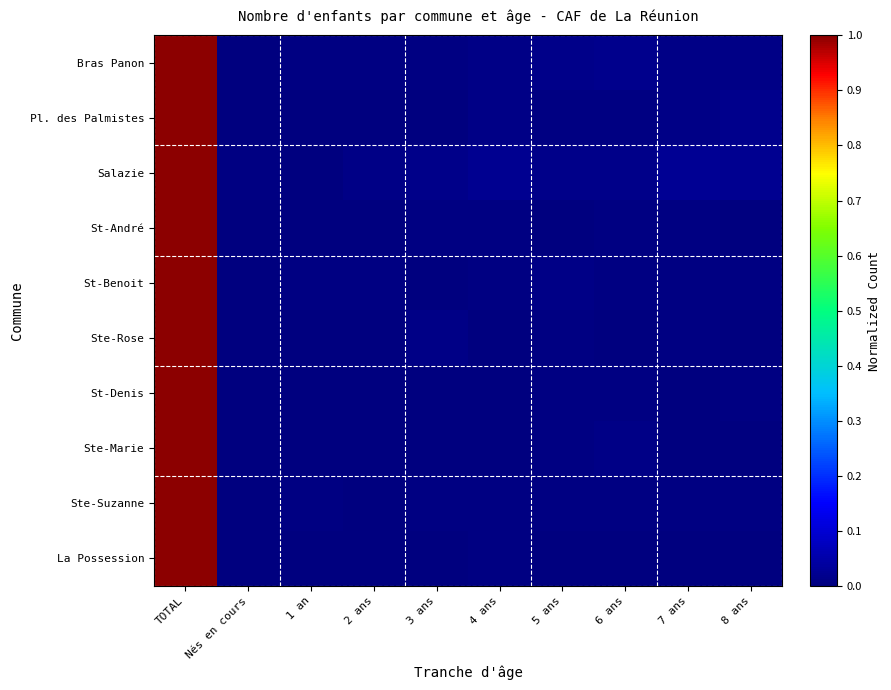

Reading left to right, list all the values displayed in this chart.

Bras Panon: TOTAL=1.0	Nés en cours=0.0	1 an=0.0	2 ans=0.0	3 ans=0.0	4 ans=0.0	5 ans=0.0	6 ans=0.0	7 ans=0.0	8 ans=0.0
Pl. des Palmistes: TOTAL=1.0	Nés en cours=0.0	1 an=0.0	2 ans=0.0	3 ans=0.0	4 ans=0.0	5 ans=0.0	6 ans=0.0	7 ans=0.0	8 ans=0.0
Salazie: TOTAL=1.0	Nés en cours=0.0	1 an=0.0	2 ans=0.0	3 ans=0.0	4 ans=0.0	5 ans=0.0	6 ans=0.0	7 ans=0.0	8 ans=0.0
St-André: TOTAL=1.0	Nés en cours=0.0	1 an=0.0	2 ans=0.0	3 ans=0.0	4 ans=0.0	5 ans=0.0	6 ans=0.0	7 ans=0.0	8 ans=0.0
St-Benoit: TOTAL=1.0	Nés en cours=0.0	1 an=0.0	2 ans=0.0	3 ans=0.0	4 ans=0.0	5 ans=0.0	6 ans=0.0	7 ans=0.0	8 ans=0.0
Ste-Rose: TOTAL=1.0	Nés en cours=0.0	1 an=0.0	2 ans=0.0	3 ans=0.0	4 ans=0.0	5 ans=0.0	6 ans=0.0	7 ans=0.0	8 ans=0.0
St-Denis: TOTAL=1.0	Nés en cours=0.0	1 an=0.0	2 ans=0.0	3 ans=0.0	4 ans=0.0	5 ans=0.0	6 ans=0.0	7 ans=0.0	8 ans=0.0
Ste-Marie: TOTAL=1.0	Nés en cours=0.0	1 an=0.0	2 ans=0.0	3 ans=0.0	4 ans=0.0	5 ans=0.0	6 ans=0.0	7 ans=0.0	8 ans=0.0
Ste-Suzanne: TOTAL=1.0	Nés en cours=0.0	1 an=0.0	2 ans=0.0	3 ans=0.0	4 ans=0.0	5 ans=0.0	6 ans=0.0	7 ans=0.0	8 ans=0.0
La Possession: TOTAL=1.0	Nés en cours=0.0	1 an=0.0	2 ans=0.0	3 ans=0.0	4 ans=0.0	5 ans=0.0	6 ans=0.0	7 ans=0.0	8 ans=0.0